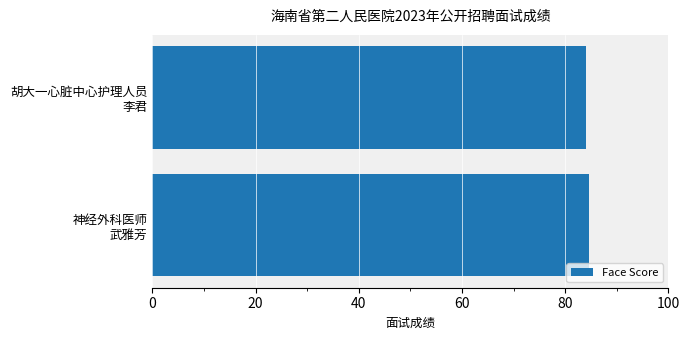

Does the chart contain any negative values?

No